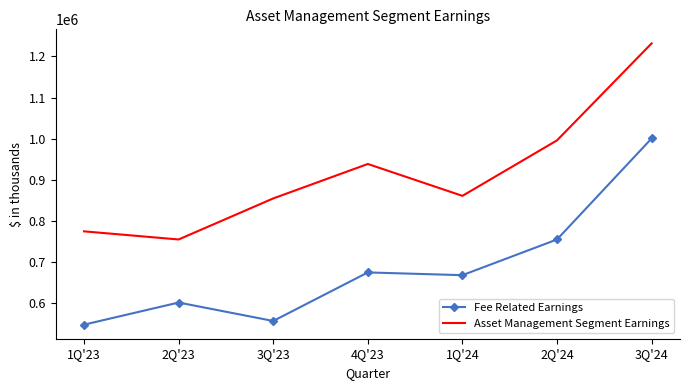

True or false: Asset Management Segment Earnings and Fee Related Earnings intersect in this chart.

False